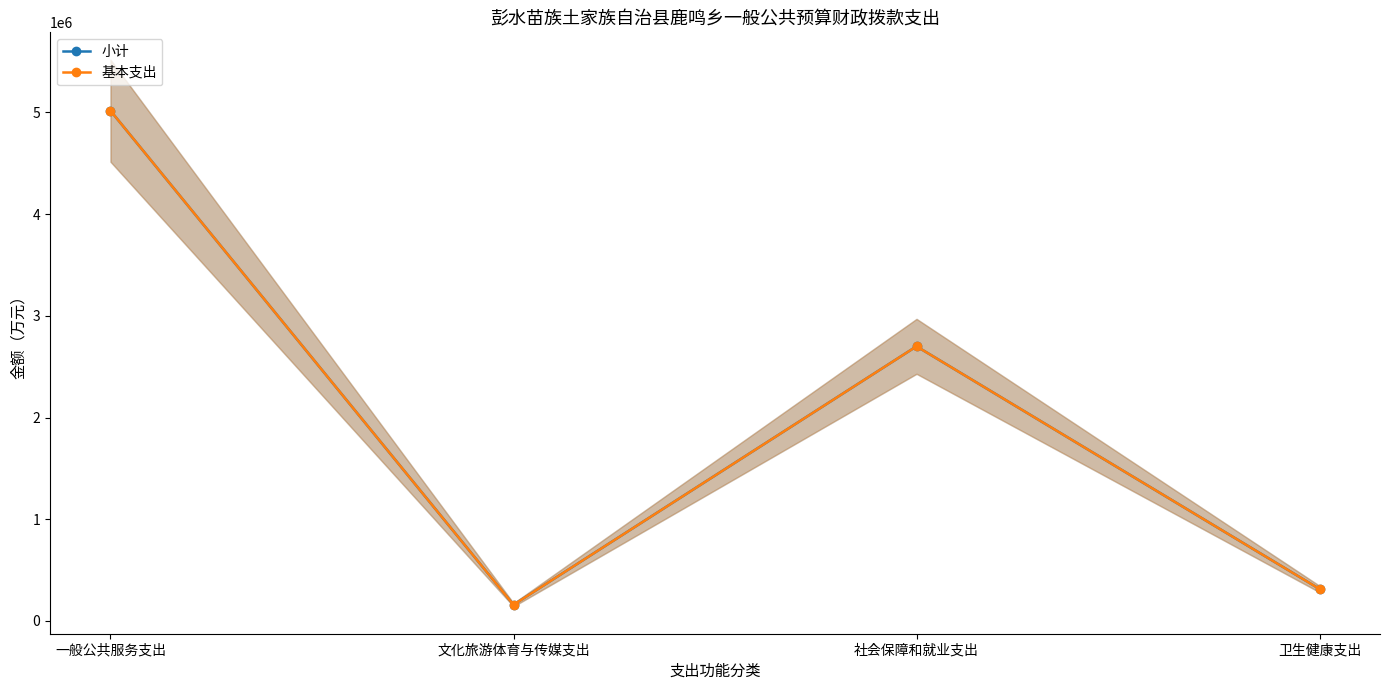

What is the greatest value displayed?

5016889.1